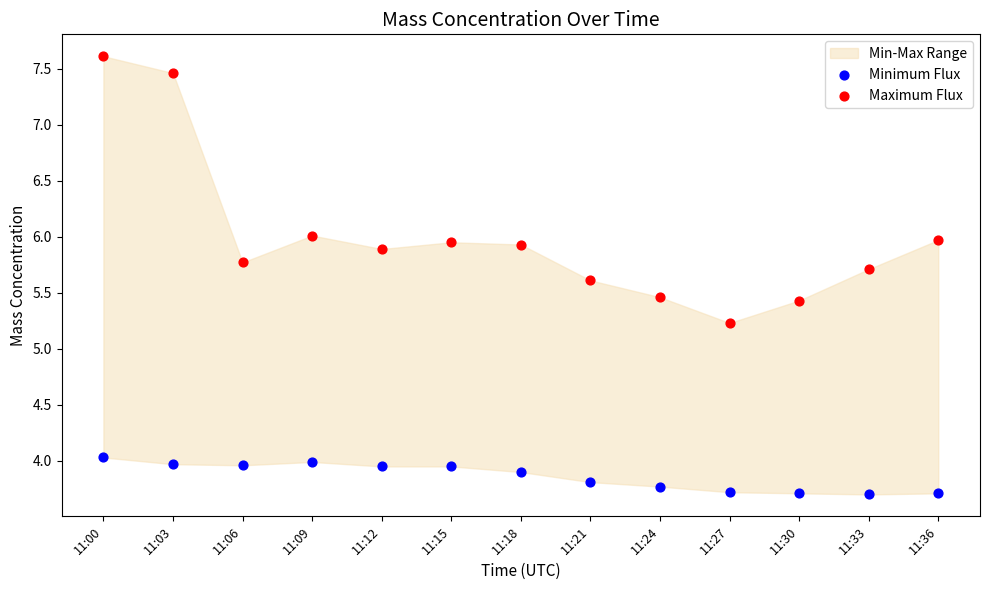

Across all data points, what is the range of Y values (max minus min)?

3.9